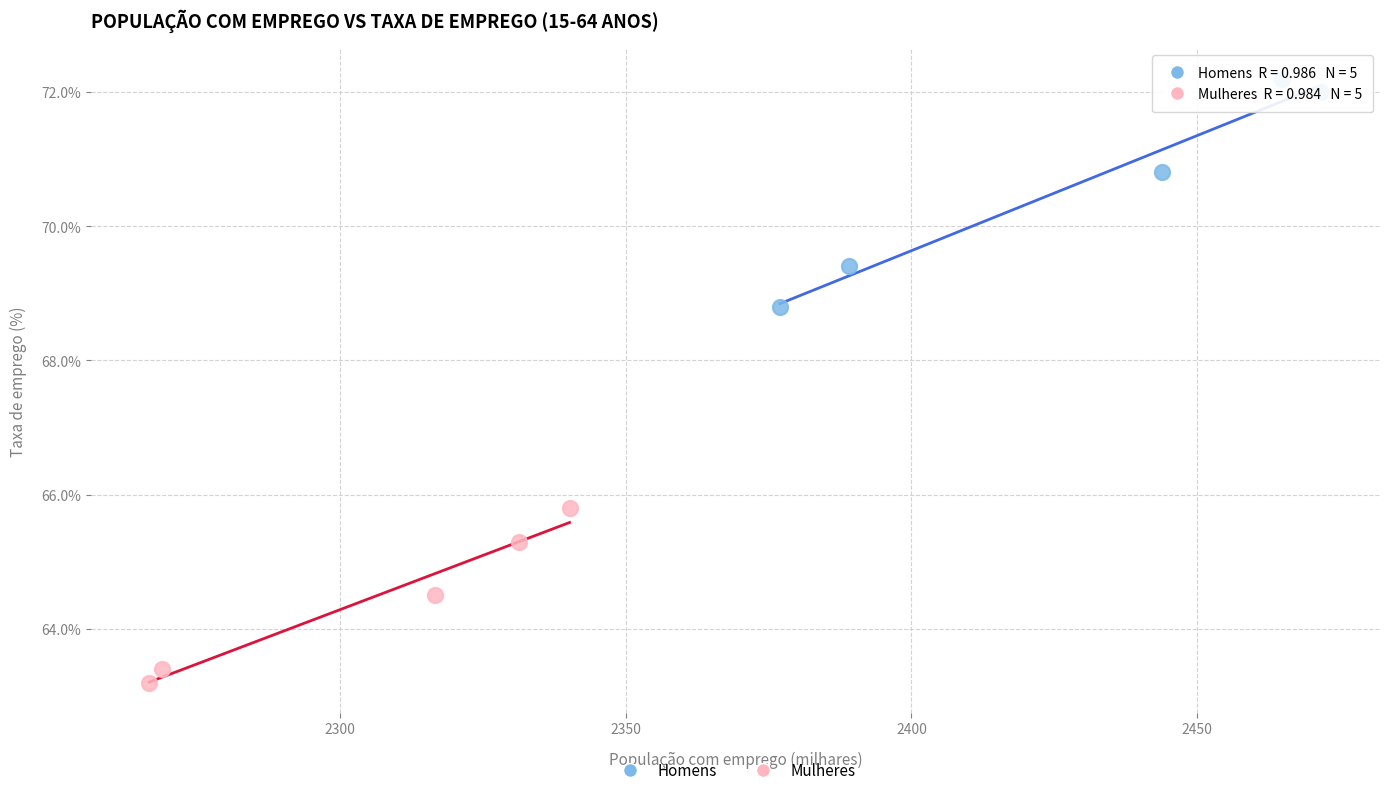

Which series contains the highest Y value?

Homens